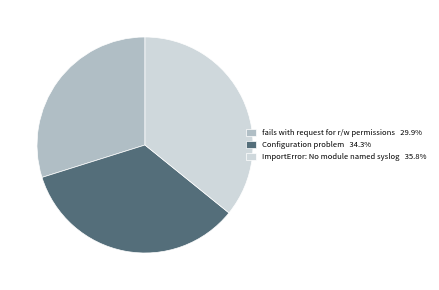

Rank the categories by value from highest to lowest.

ImportError: No module named syslog, Configuration problem, fails with request for r/w permissions